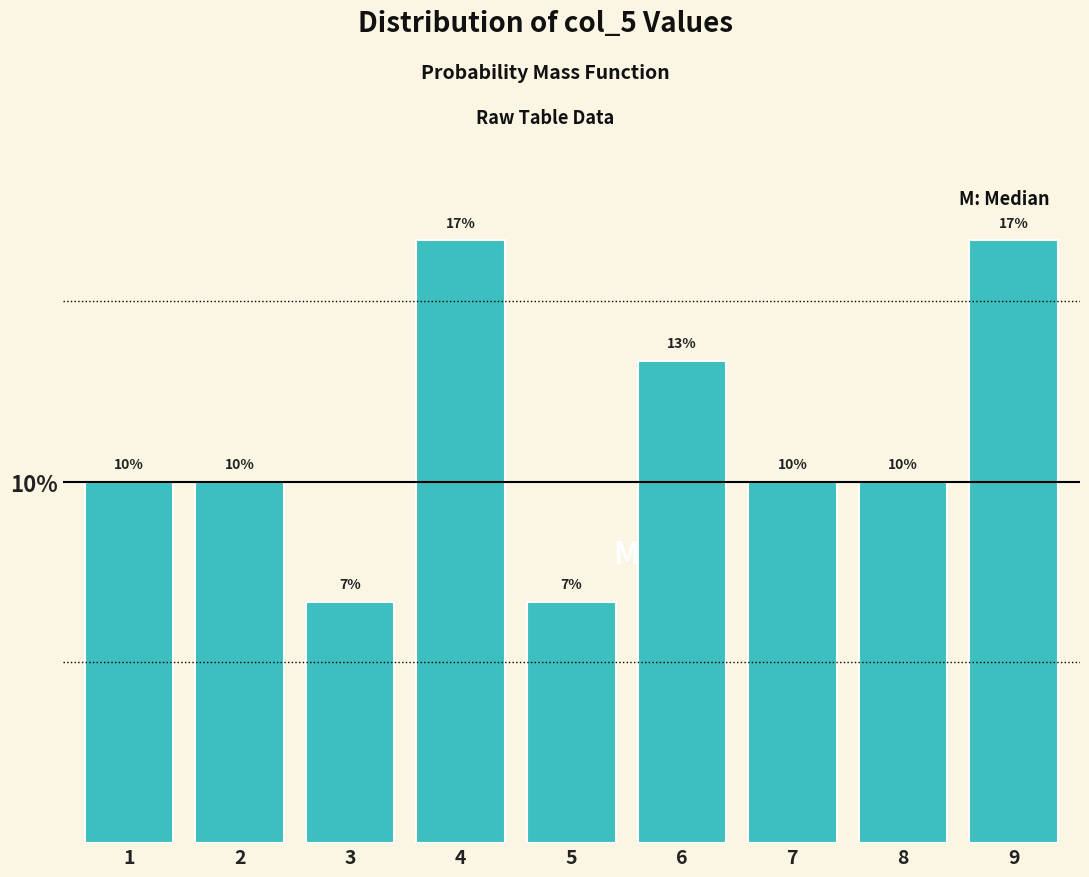

Are the bars horizontal?

No